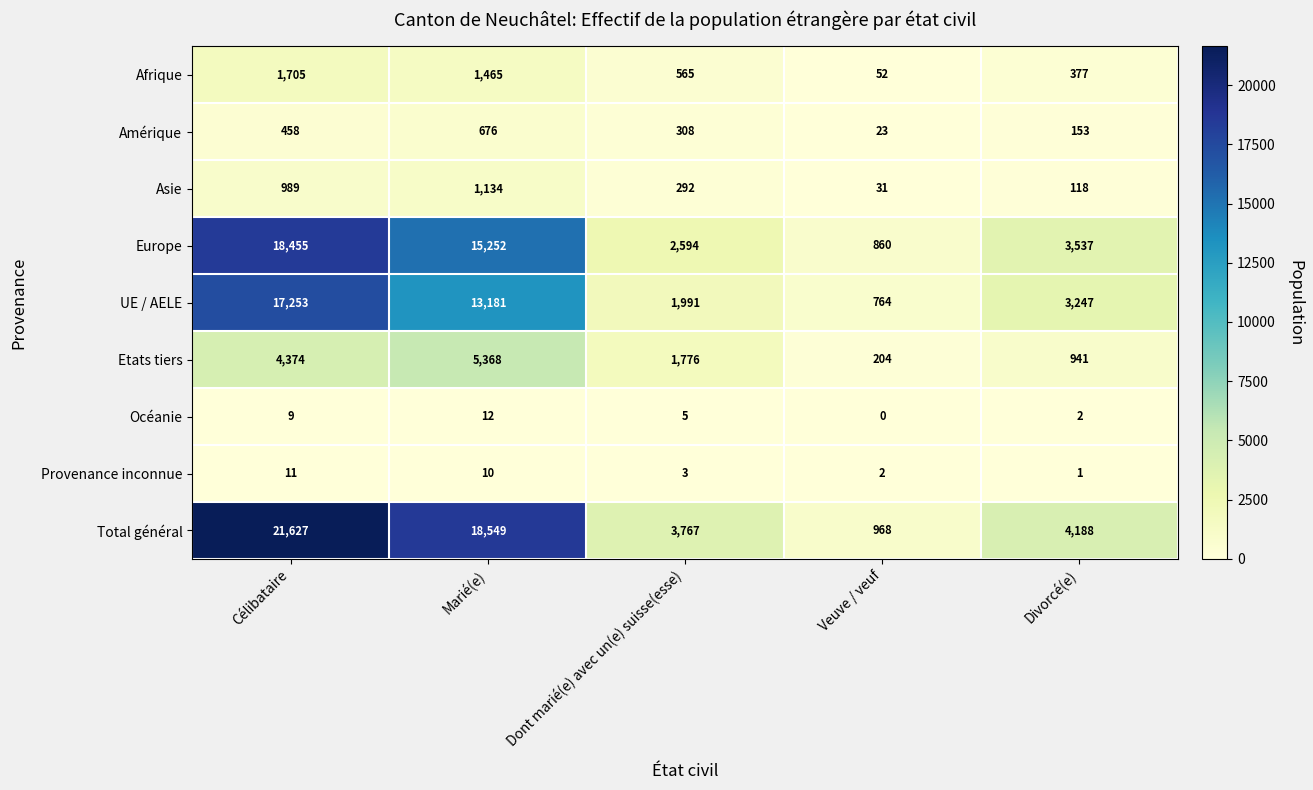

How many values in the Etats tiers series are below 1776?

2